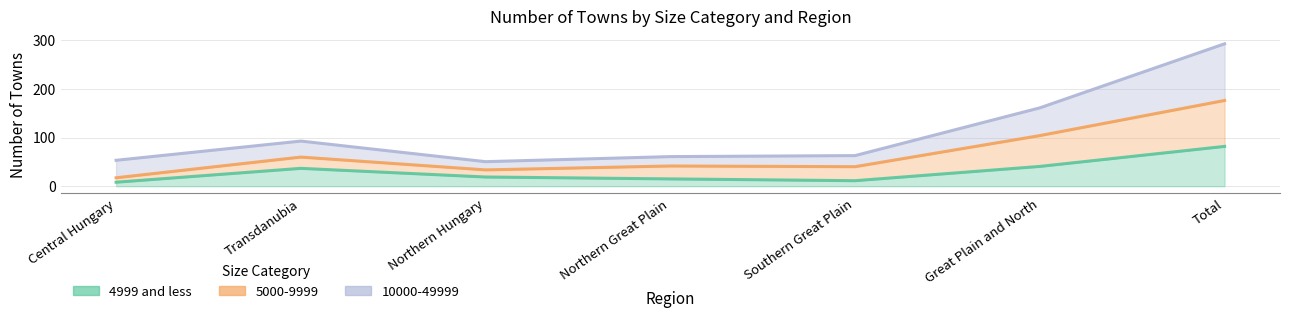

True or false: 4999 and less has more than 2 interior local peaks.

False